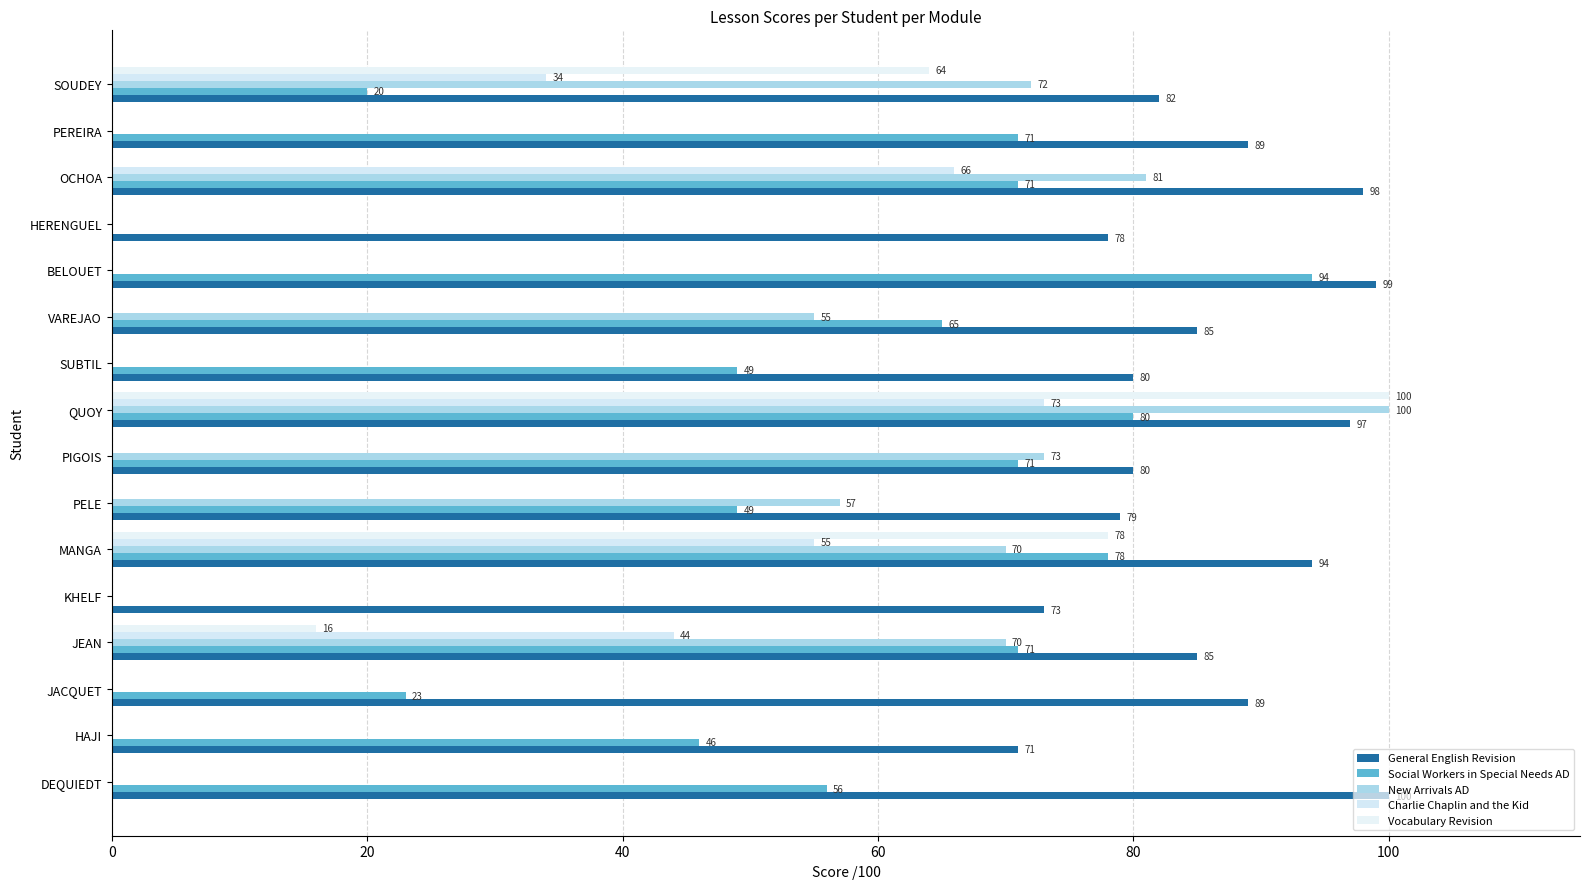

How many data points does each series have?

16